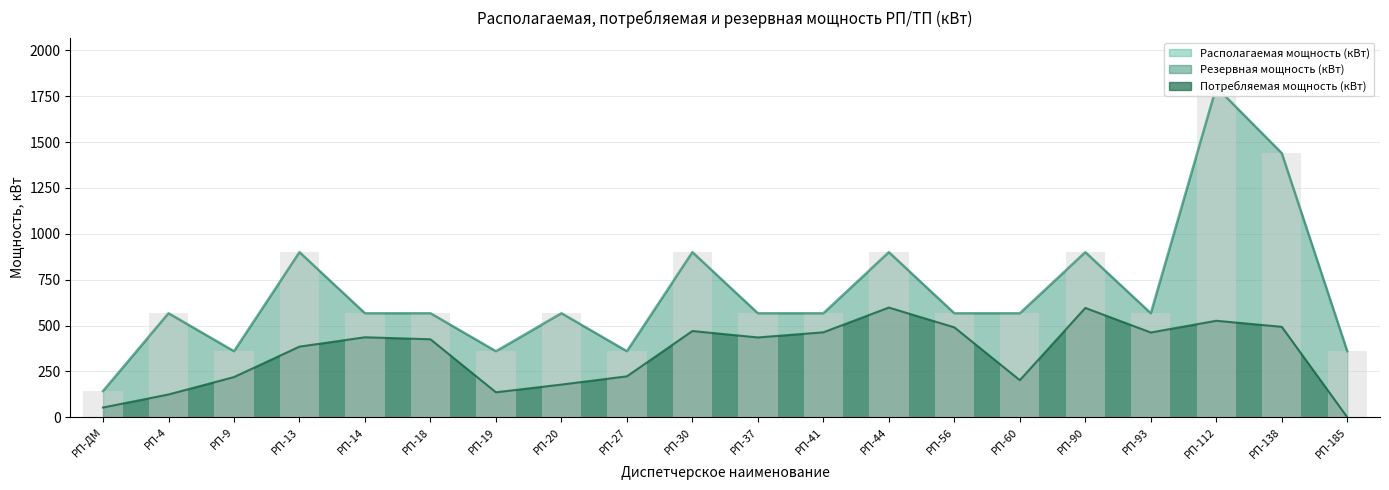

Which series has the largest range (max minus min)?

Располагаемая мощность (кВт)